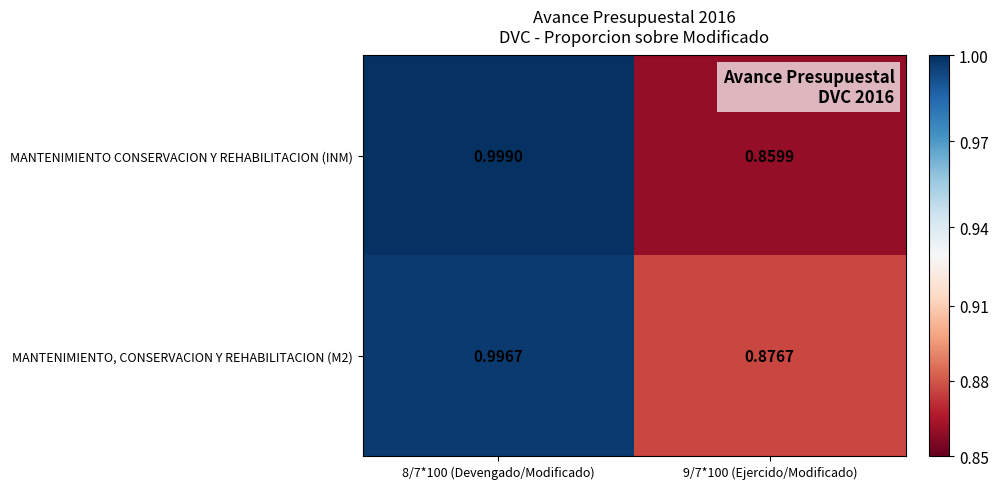

Is the value of MANTENIMIENTO CONSERVACION Y REHABILITACION (INM) at 9/7*100 (Ejercido/Modificado) greater than the value of MANTENIMIENTO, CONSERVACION Y REHABILITACION (M2) at 8/7*100 (Devengado/Modificado)?

No